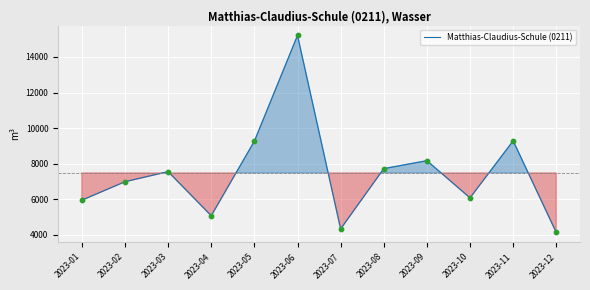

What is the ratio of the value at 2023-06 to the value at 2023-03?

2.0